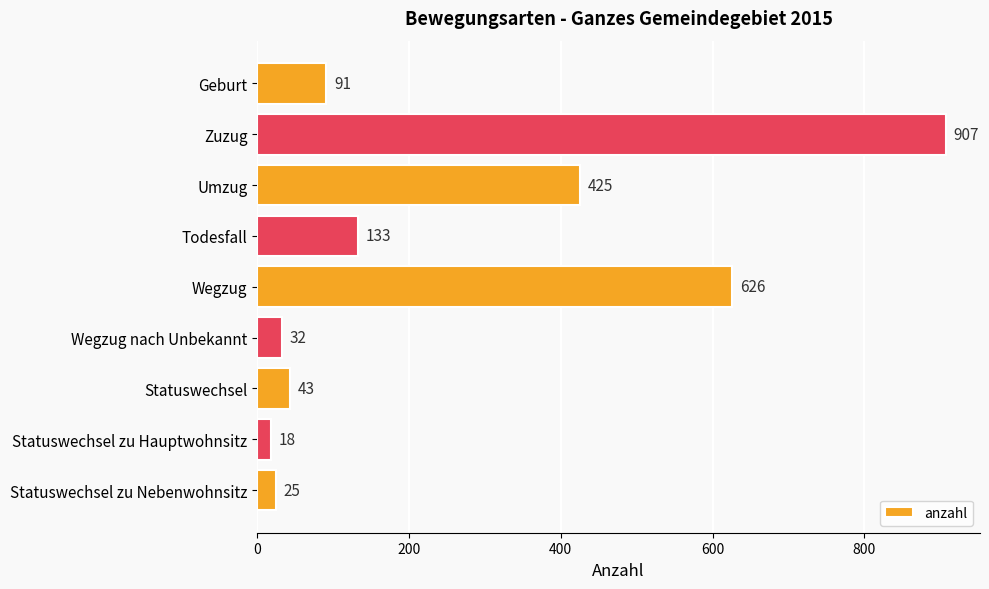

What is the change in value from Zuzug to Statuswechsel zu Nebenwohnsitz?

-882